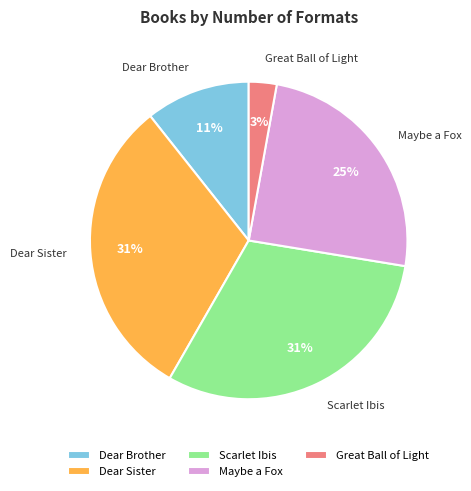

Which category has the smallest portion of the pie?

Great Ball of Light